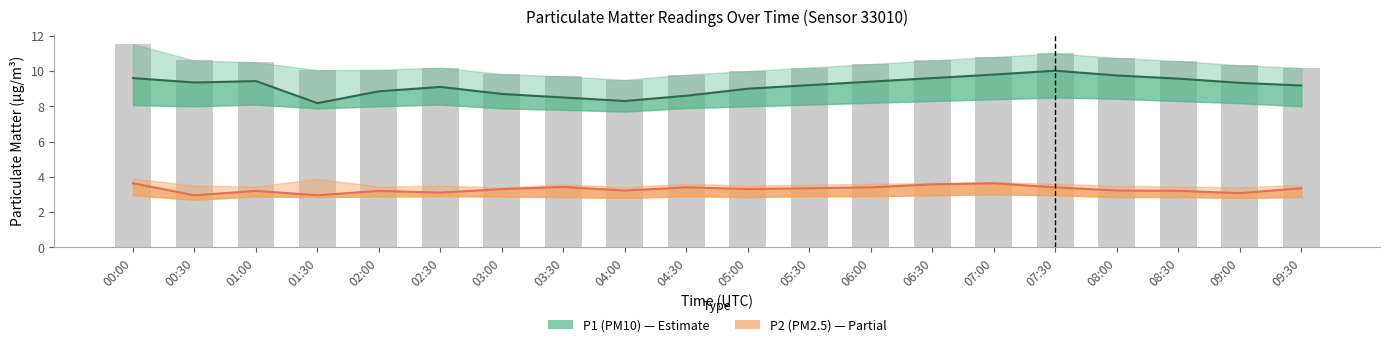

How many data points in P1 are less than 9?

6